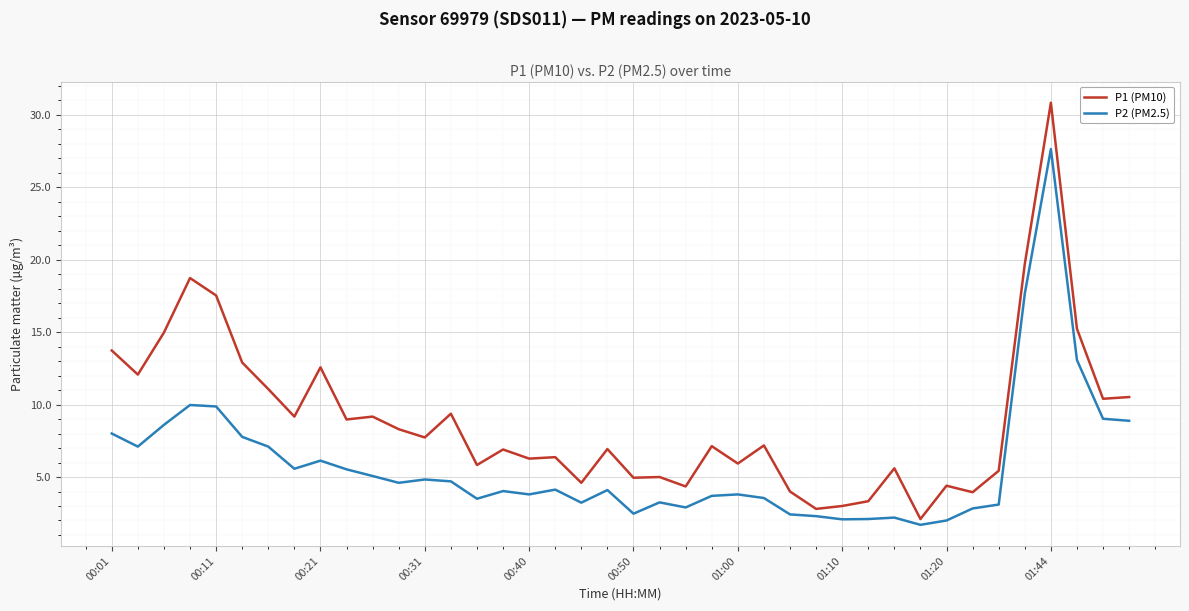

Rank the series by their average value, from lowest to highest.

P2 (PM2.5), P1 (PM10)